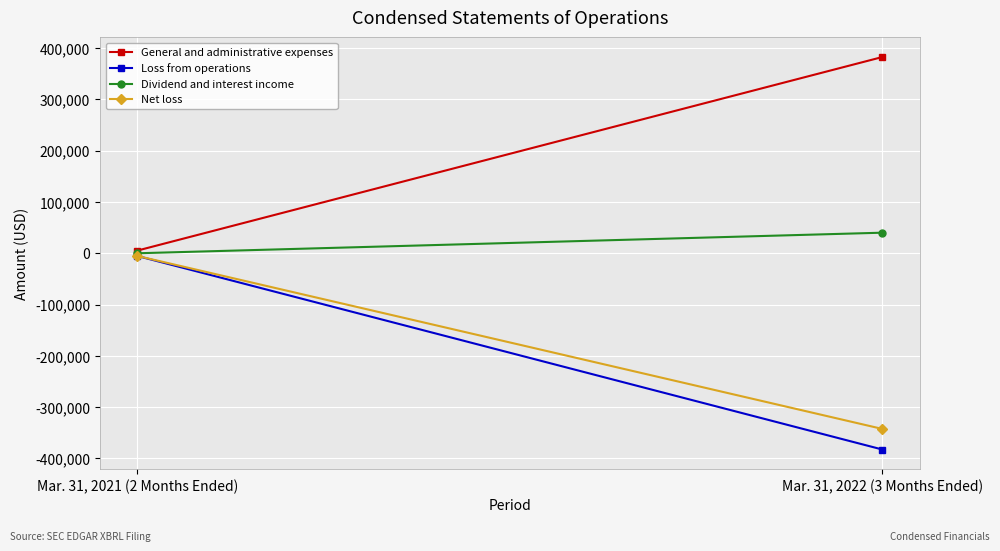

What is the lowest value of the Loss from operations series?

-382758